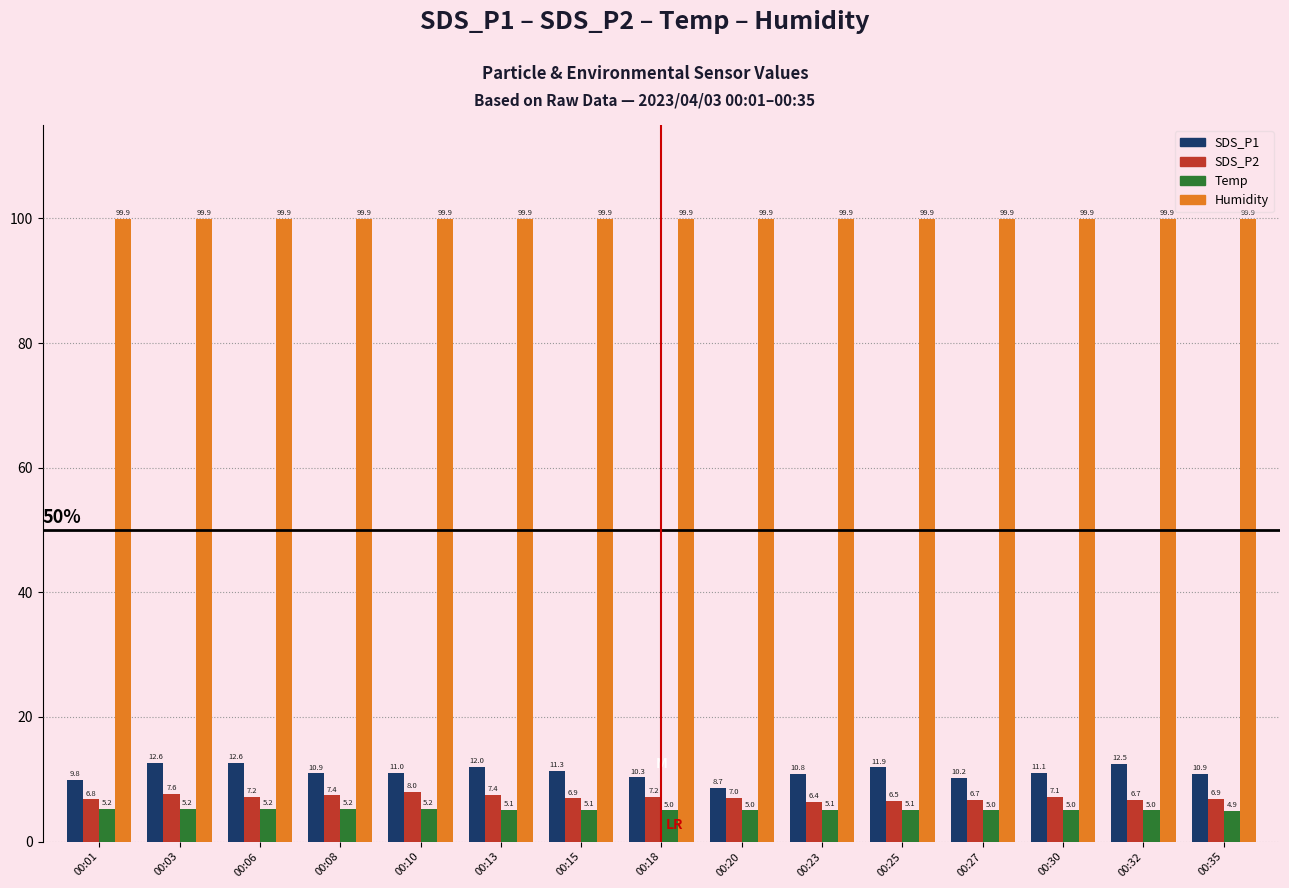

Which series has the largest total across all categories?

Humidity